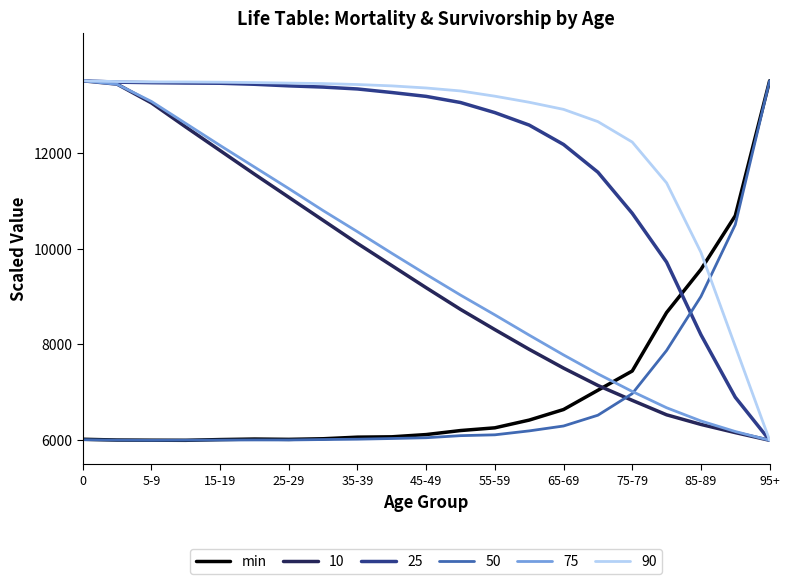

What is the highest value of the 75 series?

13500.0